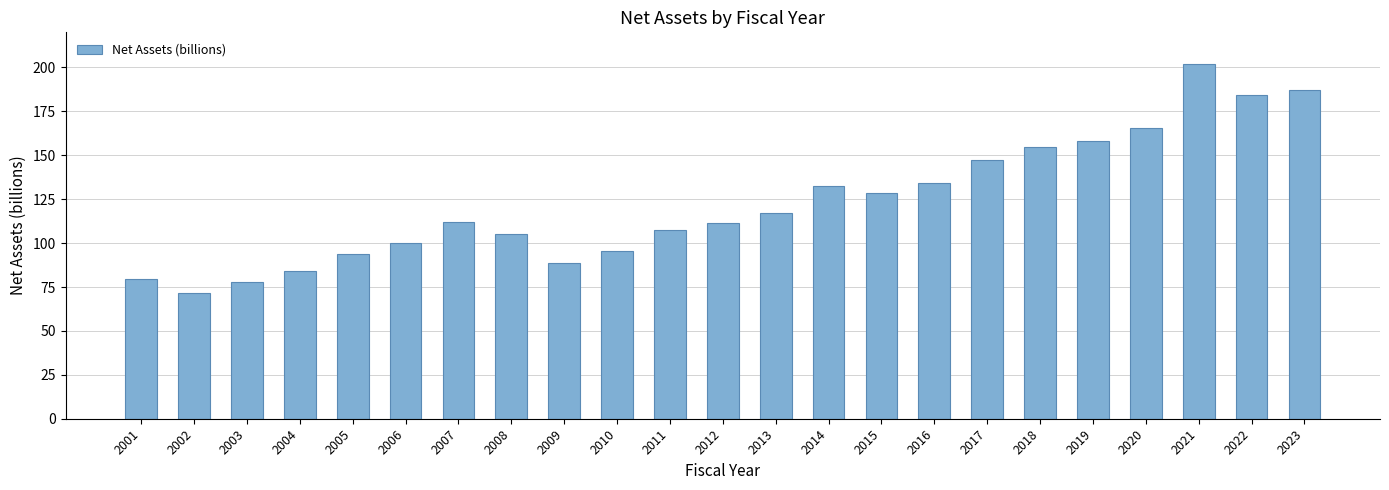

What is the sum of the values at 2002 and 2015?

200.2